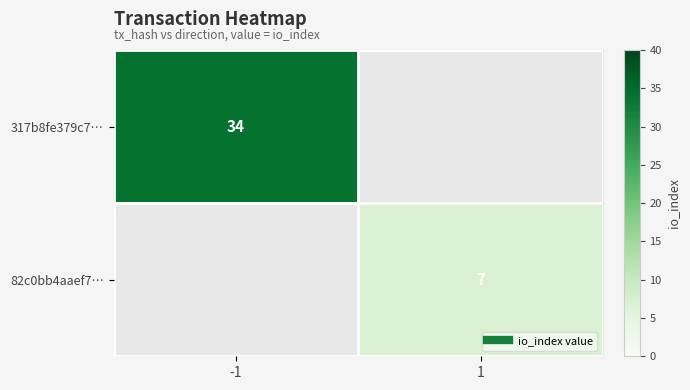

What is the approximate value of 82c0bb4aaef7… at 1?

7.0